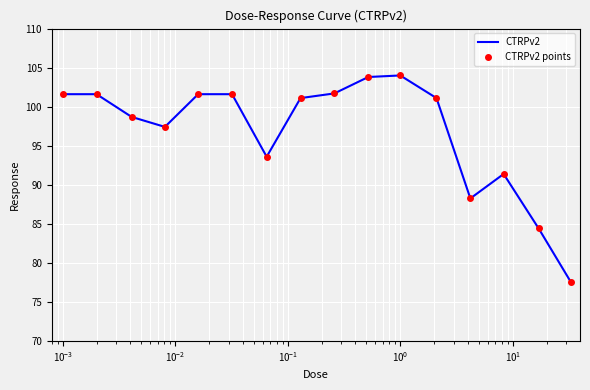

Count the number of data series in this chart.

2